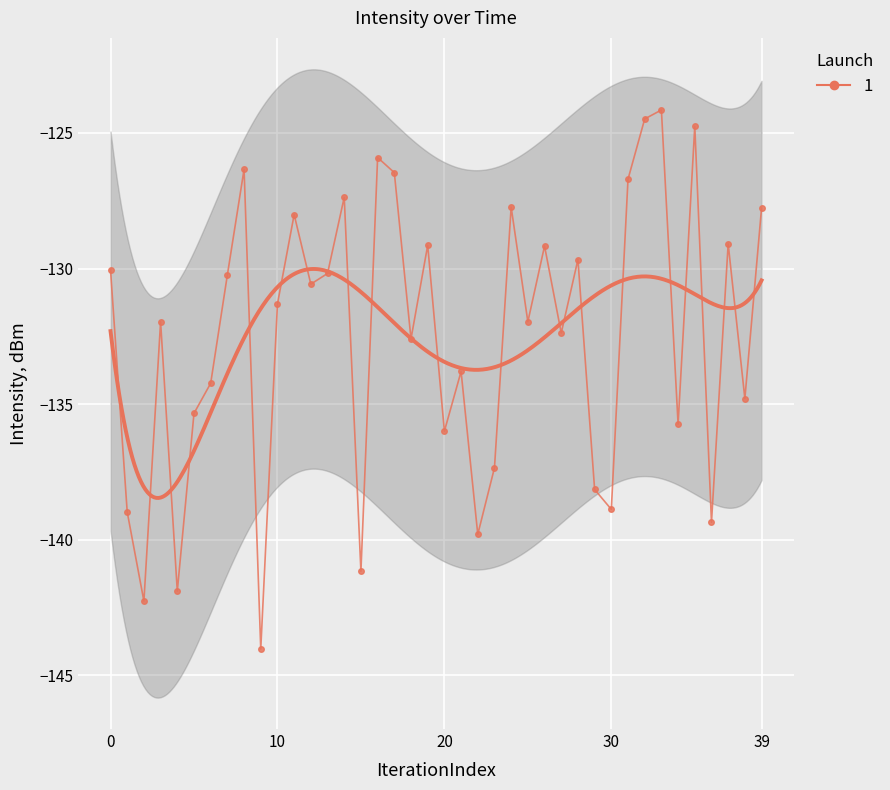

What is the sum of the values at 25 and 29?

-270.1